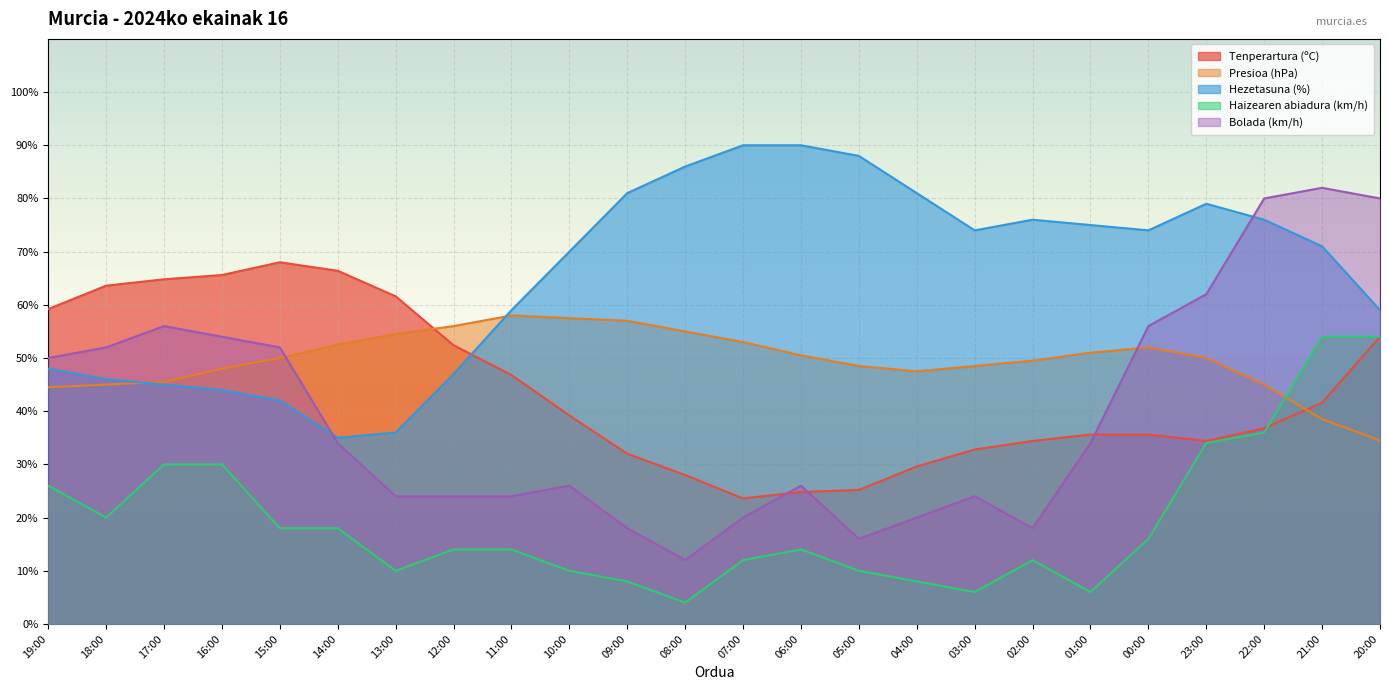

Reading left to right, what are all the values shown in this chart?

Tenperartura (ºC): 59.2	63.6	64.8	65.6	68.0	66.4	61.6	52.4	46.8	39.2	32.0	28.0	23.6	24.8	25.2	29.6	32.8	34.4	35.6	35.6	34.4	36.8	41.6	54.0
Presioa (hPa): 44.5	45.0	45.5	48.0	50.0	52.5	54.5	56.0	58.0	57.5	57.0	55.0	53.0	50.5	48.5	47.5	48.5	49.5	51.0	52.0	50.0	45.0	38.5	34.5
Hezetasuna (%): 48.0	46.0	45.0	44.0	42.0	35.0	36.0	47.0	59.0	70.0	81.0	86.0	90.0	90.0	88.0	81.0	74.0	76.0	75.0	74.0	79.0	76.0	71.0	59.0
Haizearen abiadura (km/h): 26.0	20.0	30.0	30.0	18.0	18.0	10.0	14.0	14.0	10.0	8.0	4.0	12.0	14.0	10.0	8.0	6.0	12.0	6.0	16.0	34.0	36.0	54.0	54.0
Bolada (km/h): 50.0	52.0	56.0	54.0	52.0	34.0	24.0	24.0	24.0	26.0	18.0	12.0	20.0	26.0	16.0	20.0	24.0	18.0	34.0	56.0	62.0	80.0	82.0	80.0